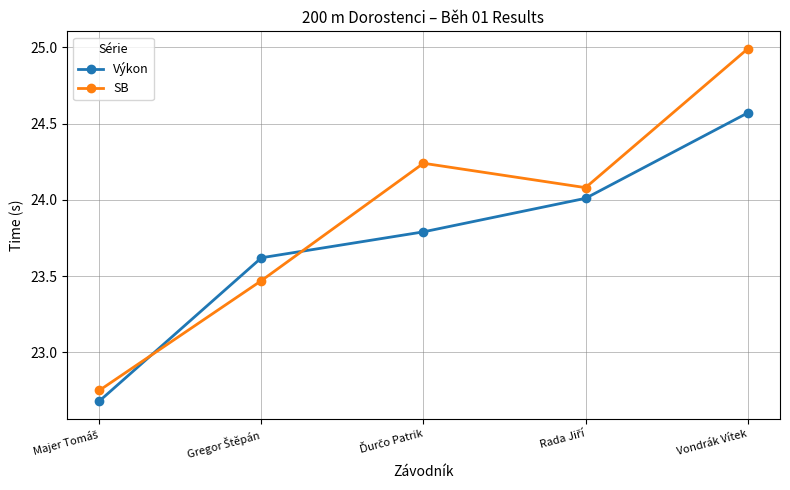

Which series has the largest range (max minus min)?

SB